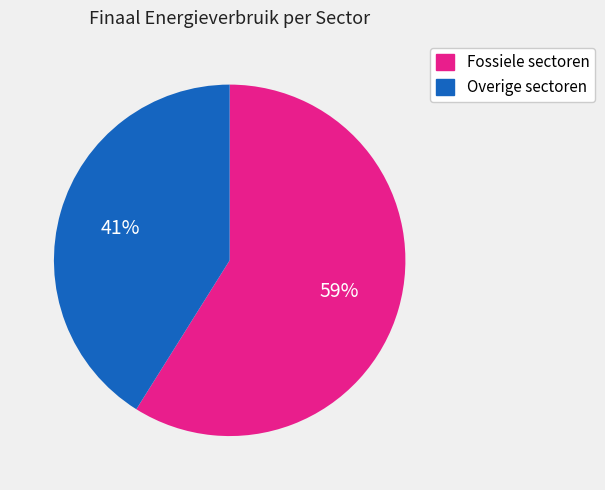

Is it true that Overige sectoren is 52% of the pie?

False